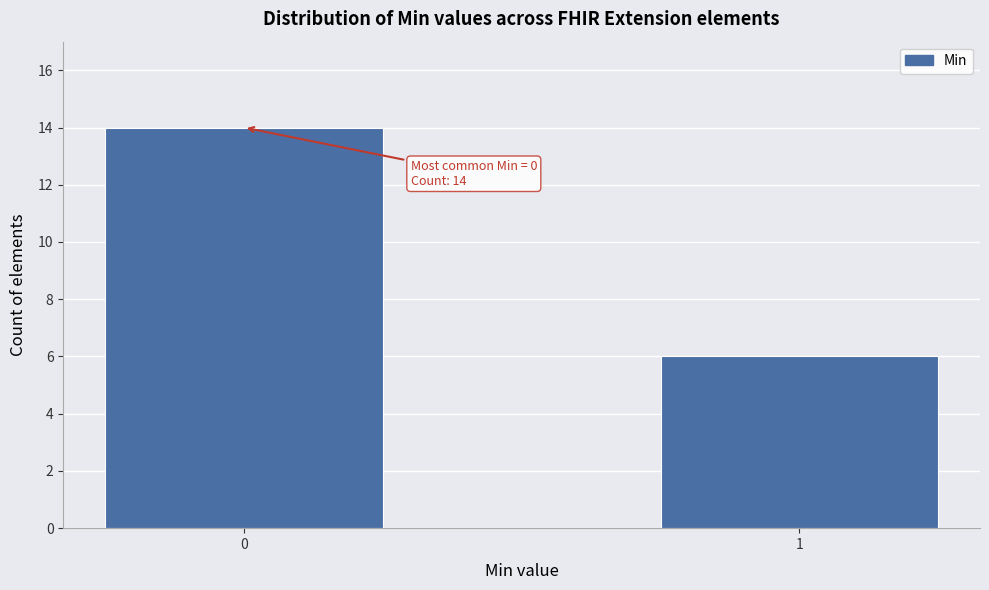

Reading left to right, extract all data points from this chart.

14	6